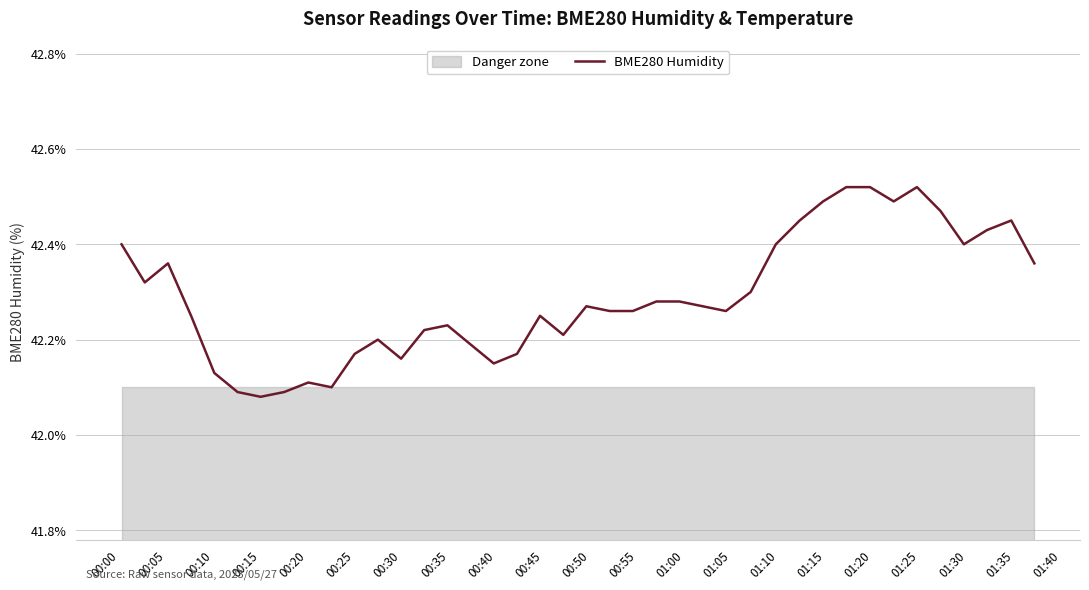

How many lines are shown in the chart?

1